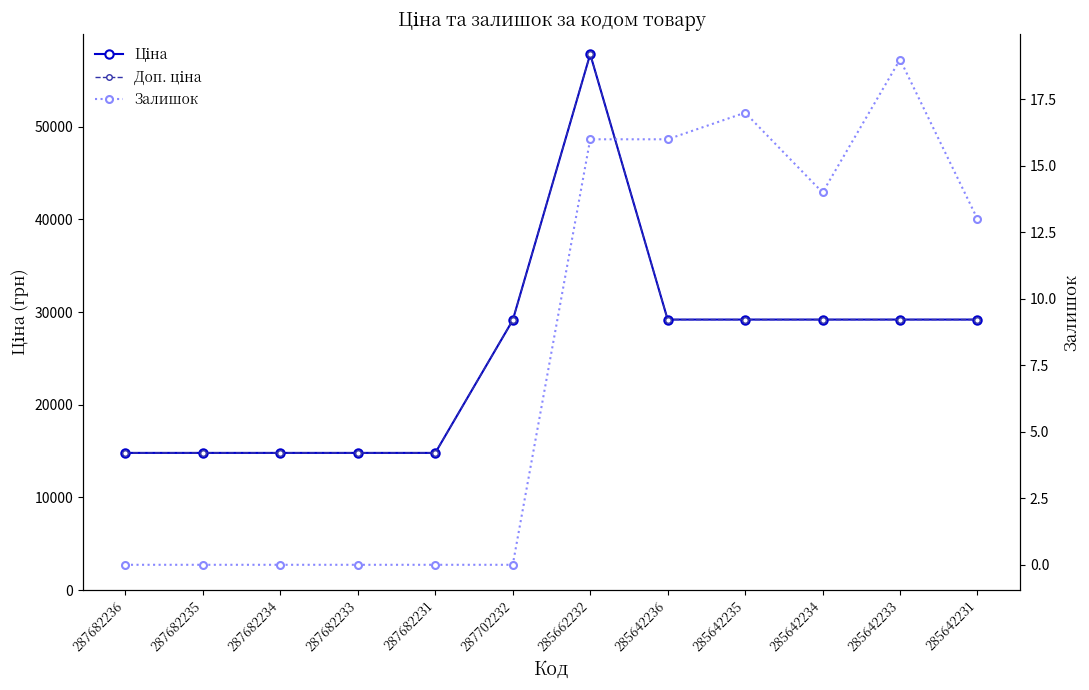

How many values in the Залишок series exceed 13?

5